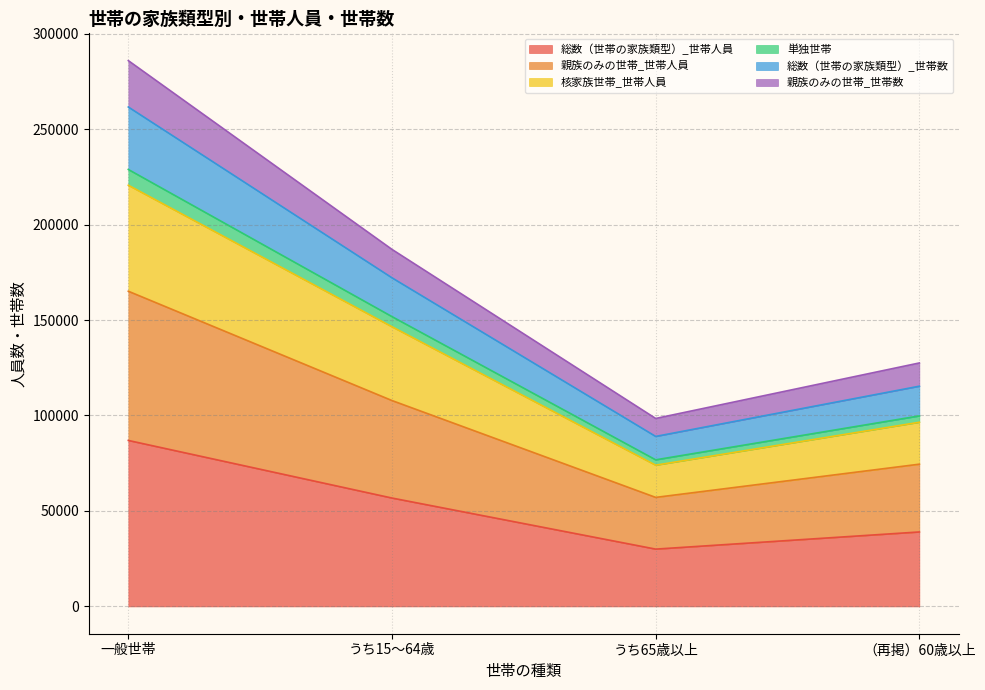

At which label does 総数（世帯の家族類型）_世帯人員 reach its peak?

一般世帯